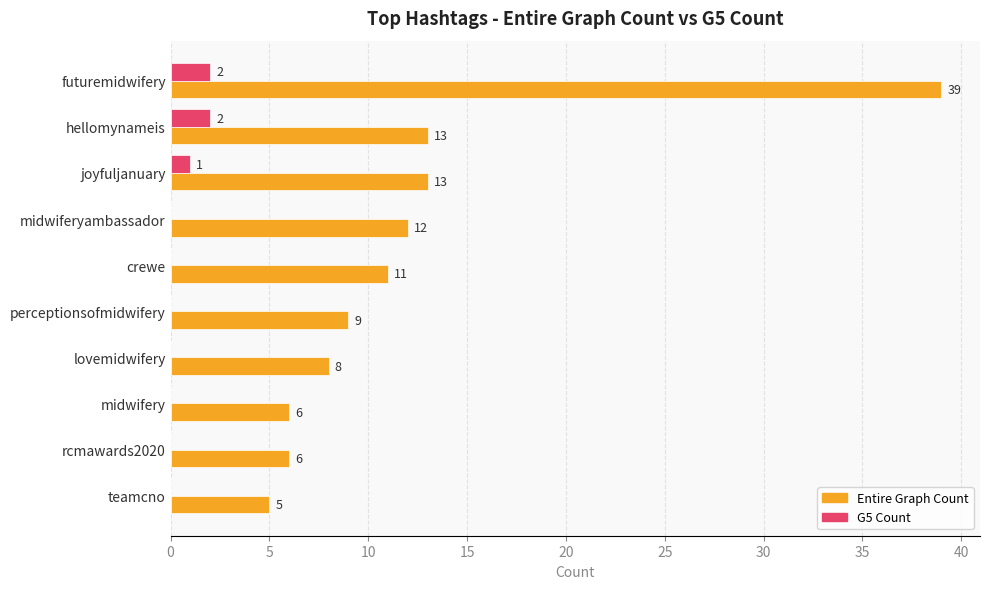

Which series has the largest total across all categories?

Entire Graph Count